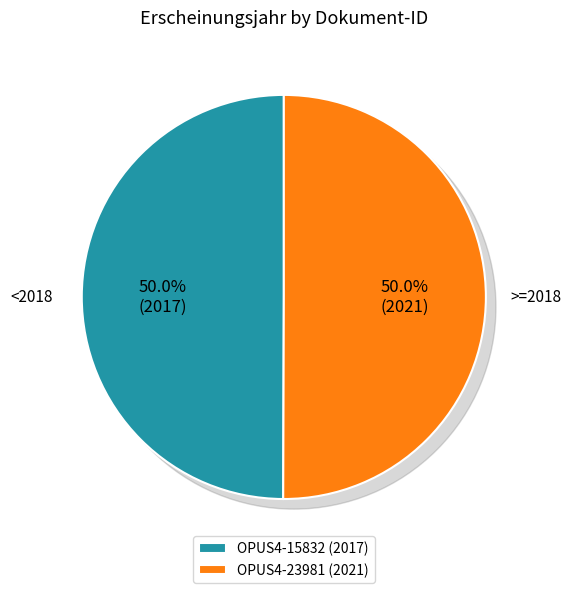

The OPUS4-23981 slice represents 50% of the pie. True or false?

True